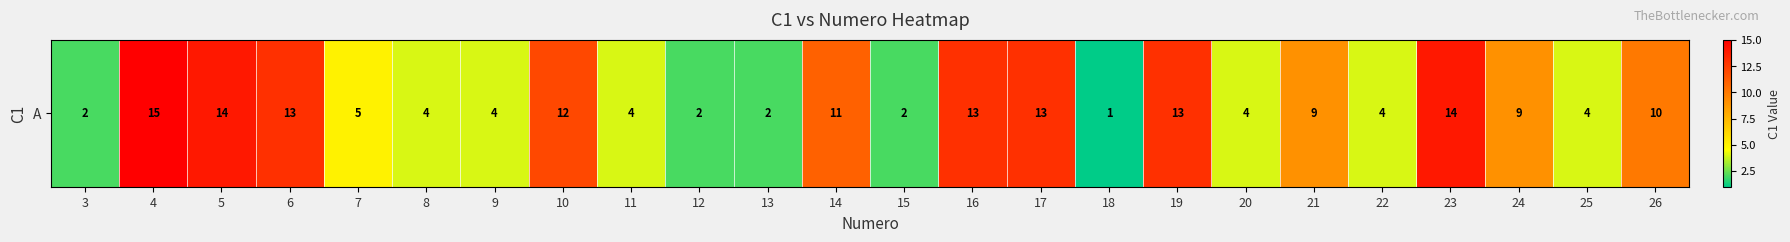

The value at 20 is 6. True or false?

False